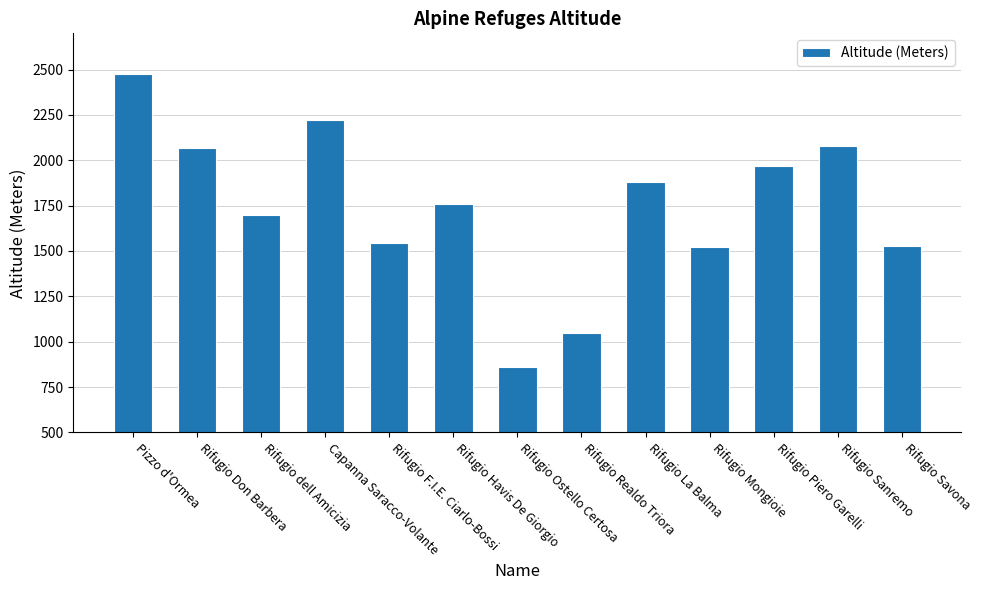

Which label corresponds to the largest value in the chart?

Pizzo d'Ormea